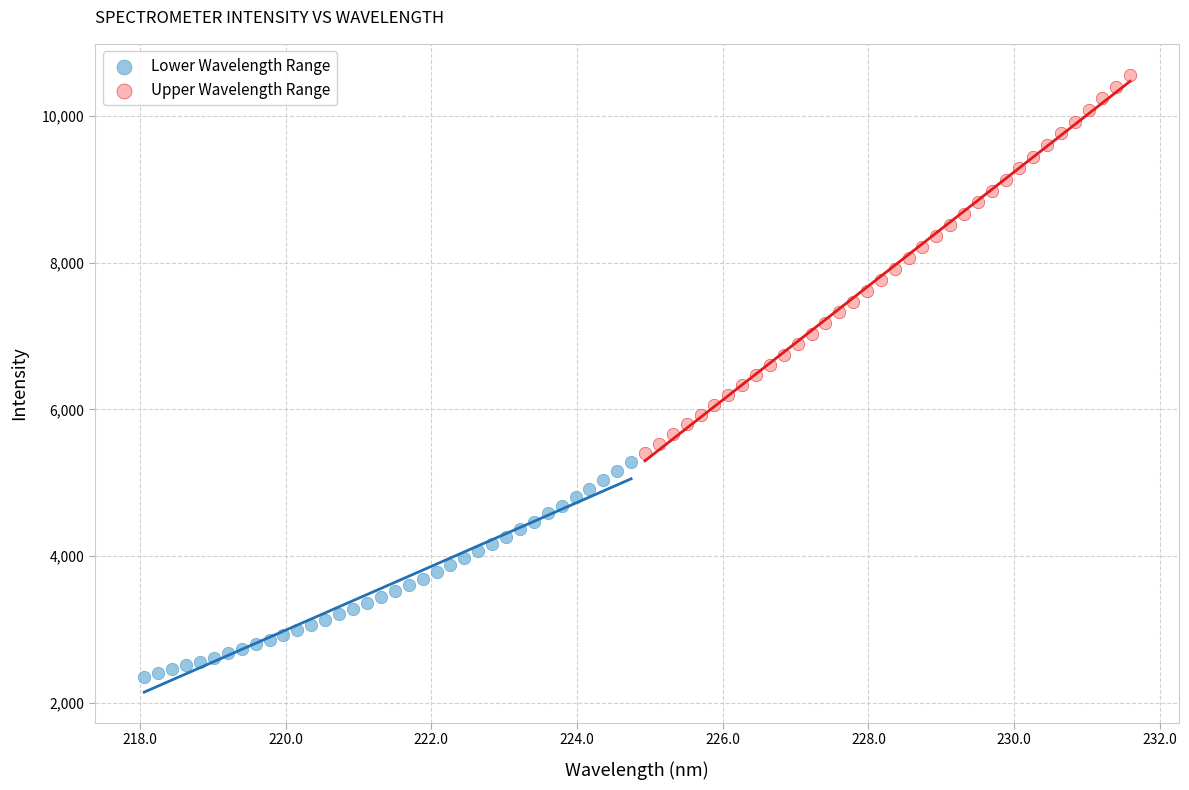

Which series contains the lowest Y value?

Lower Wavelength Range